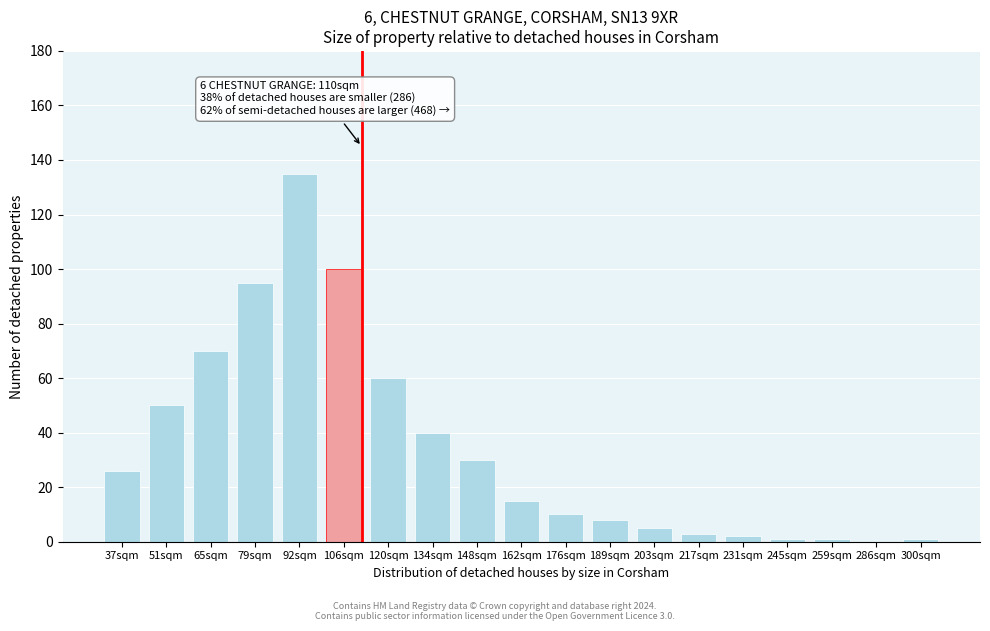

Reading right to left, what are all the values shown in this chart?

300sqm=1	286sqm=0	259sqm=1	245sqm=1	231sqm=2	217sqm=3	203sqm=5	189sqm=8	176sqm=10	162sqm=15	148sqm=30	134sqm=40	120sqm=60	106sqm=100	92sqm=135	79sqm=95	65sqm=70	51sqm=50	37sqm=26